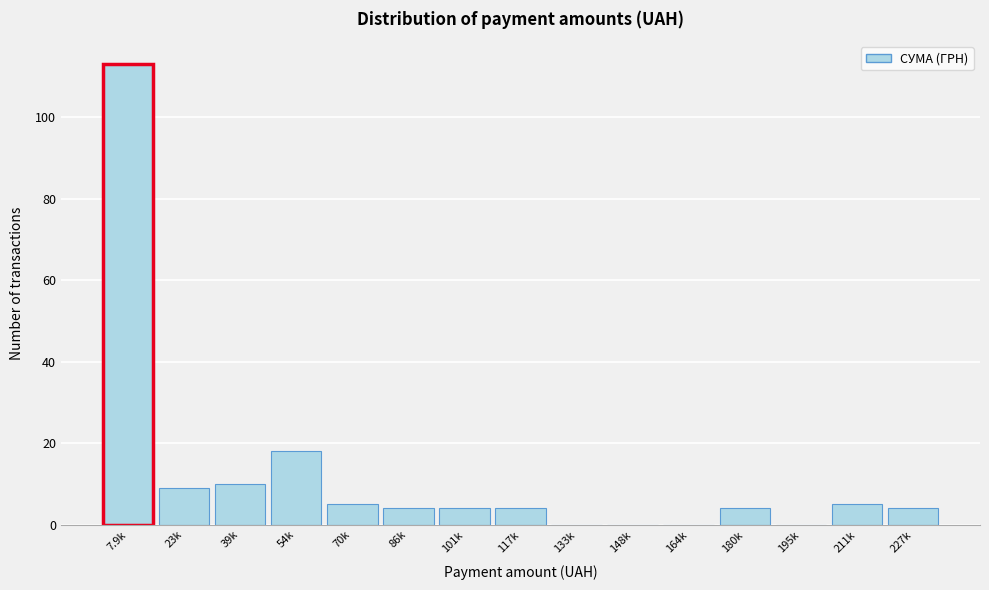

Reading left to right, transcribe all the data shown in this chart.

7.9k=113	23k=9	39k=10	54k=18	70k=5	86k=4	101k=4	117k=4	133k=0	148k=0	164k=0	180k=4	195k=0	211k=5	227k=4